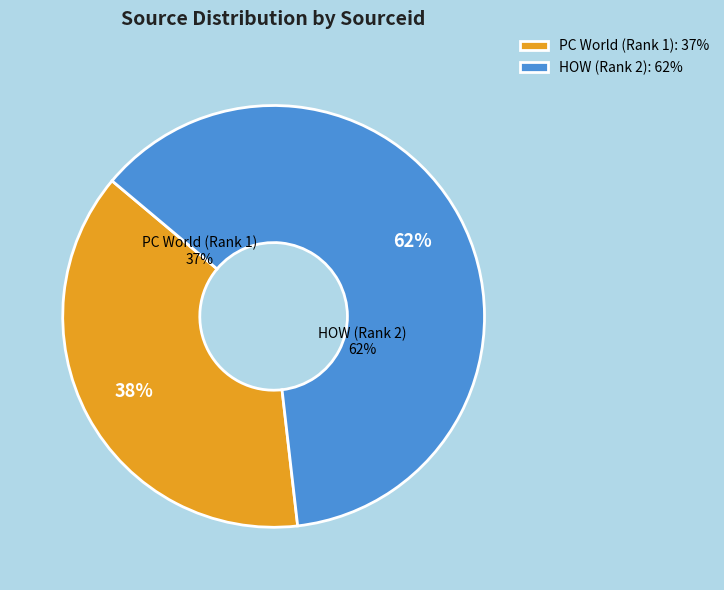

How many segments does this pie chart have?

2